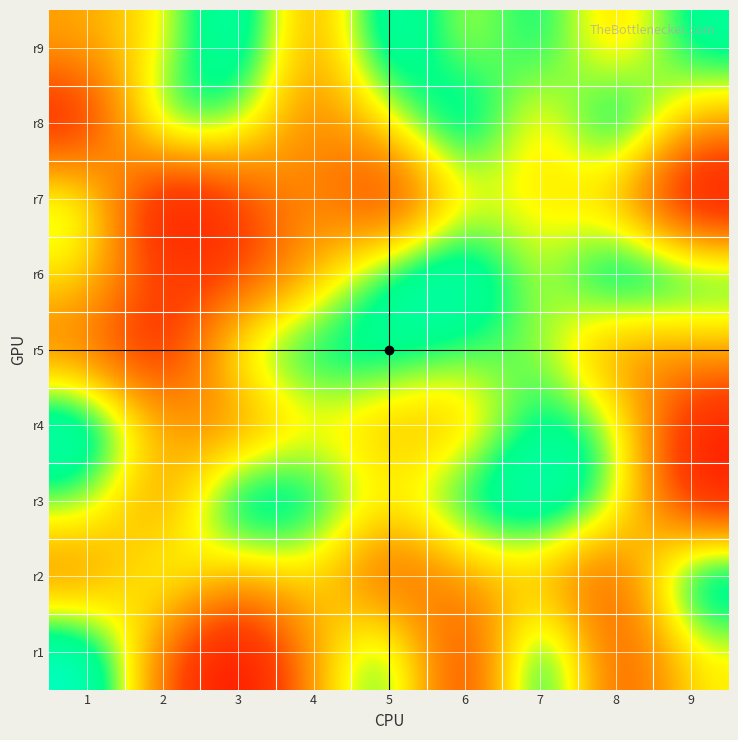

How many series are shown in this chart?

9